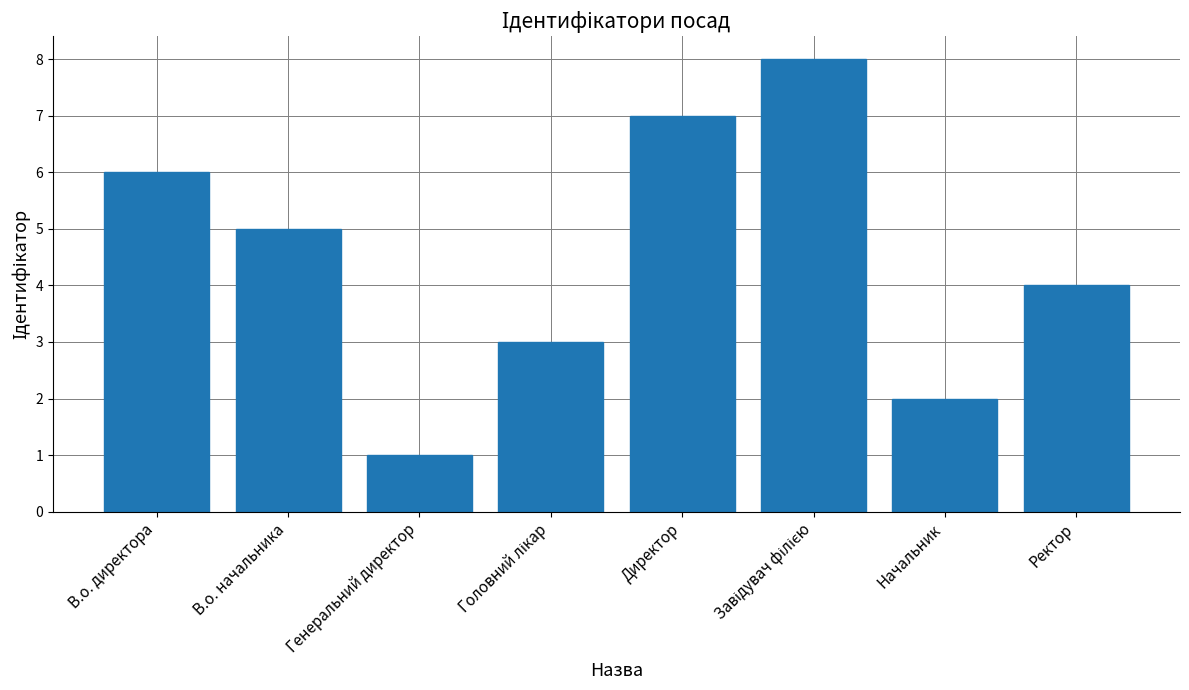

Reading left to right, list all the values displayed in this chart.

6	5	1	3	7	8	2	4